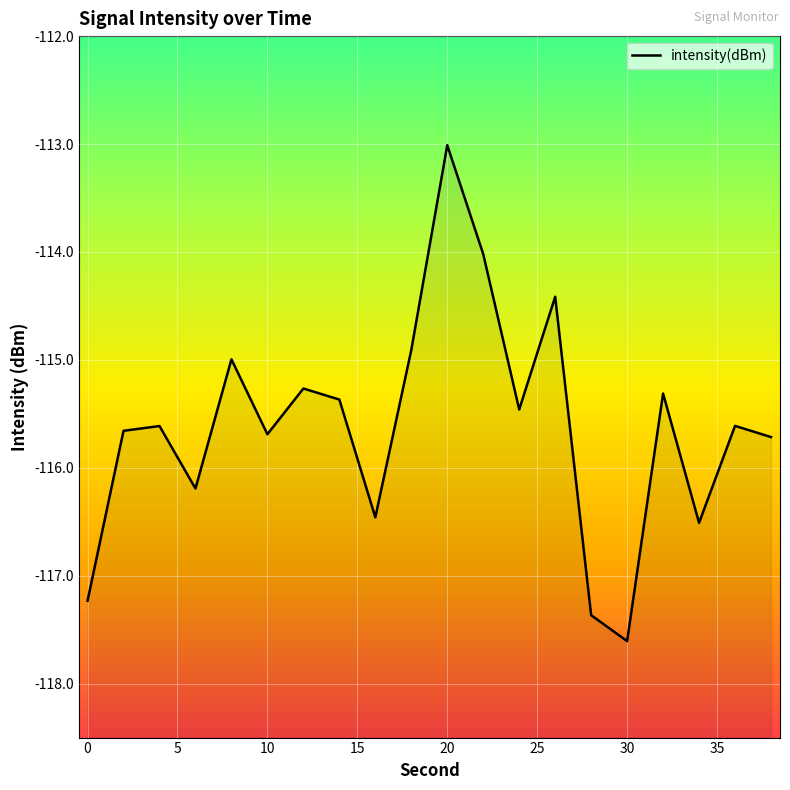

Reading left to right, list all the values displayed in this chart.

-117.2	-115.7	-115.6	-116.2	-115.0	-115.7	-115.3	-115.4	-116.5	-114.9	-113.0	-114.0	-115.5	-114.4	-117.4	-117.6	-115.3	-116.5	-115.6	-115.7